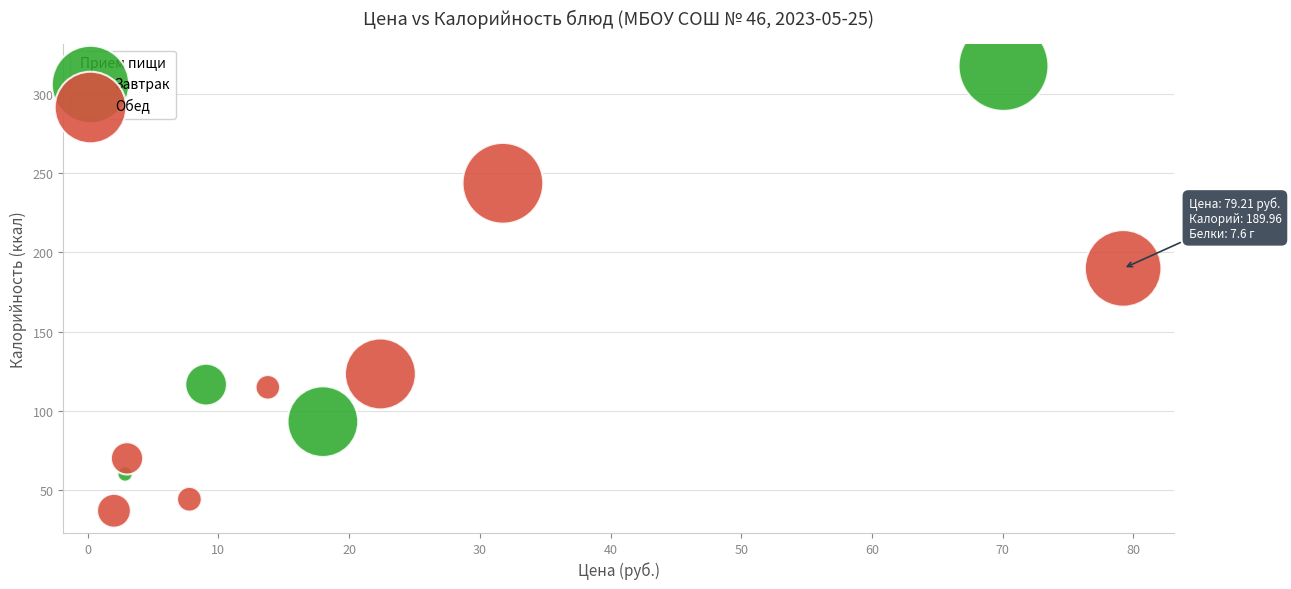

Which series reaches the minimum Y coordinate?

Обед